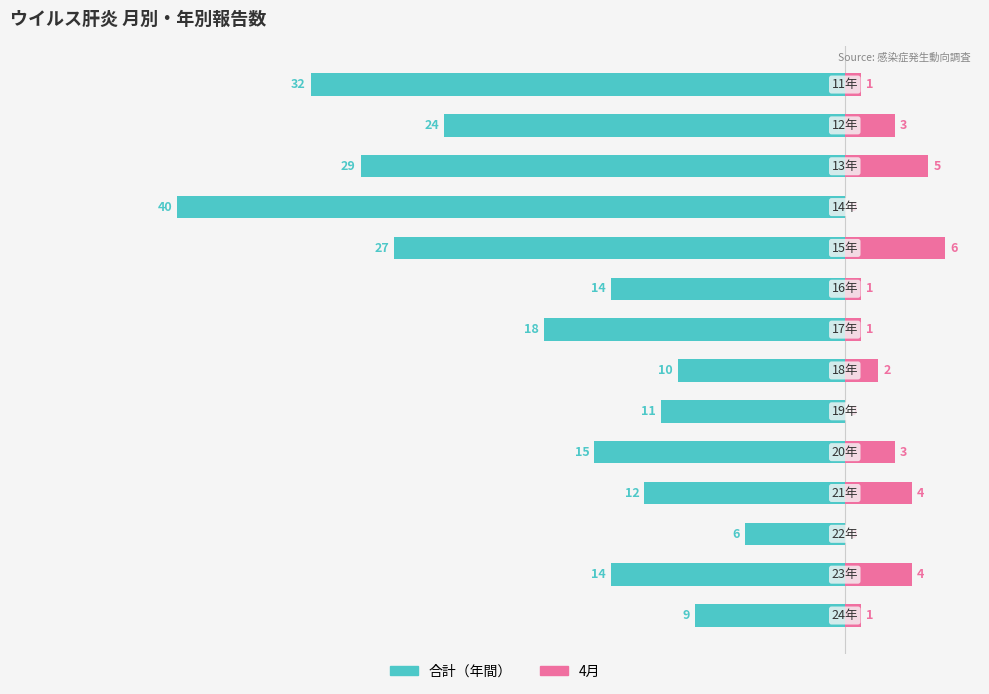

Reading left to right, what are all the values shown in this chart?

合計: -9	-14	-6	-12	-15	-11	-10	-18	-14	-27	-40	-29	-24	-32
4月: 1	4	0	4	3	0	2	1	1	6	0	5	3	1